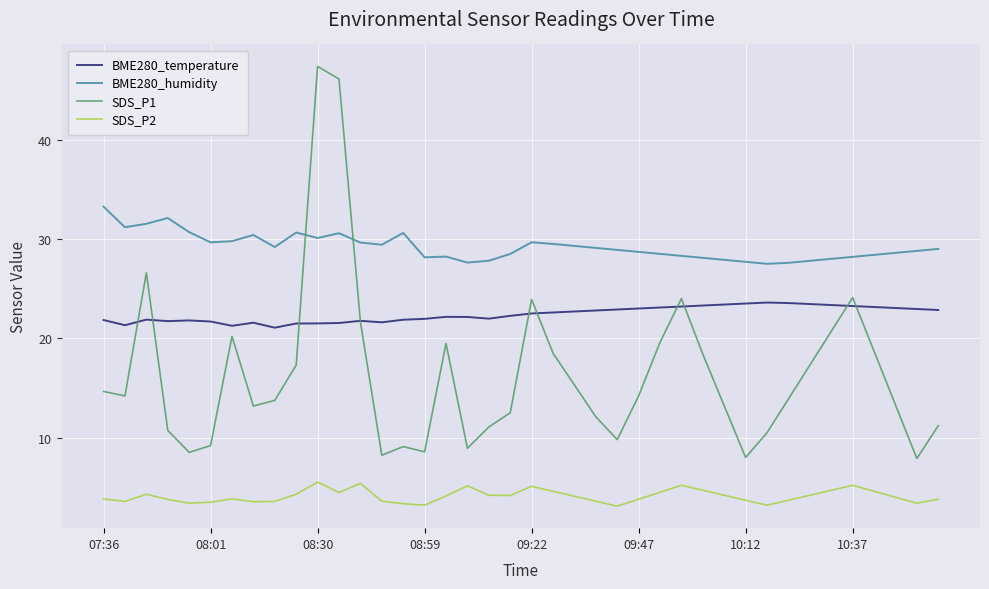

Which series has the largest total across all categories?

BME280_humidity